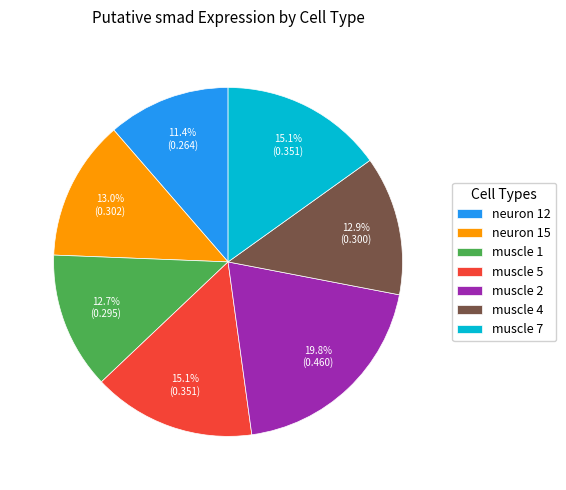

What is the largest slice in the pie chart?

muscle 2